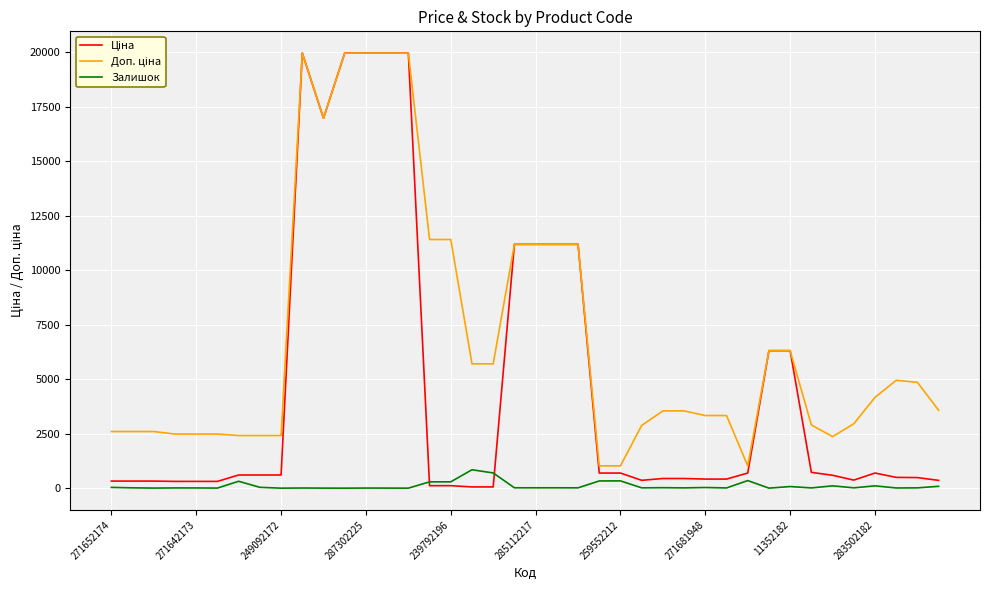

What is the maximum value shown in the chart?

19964.2